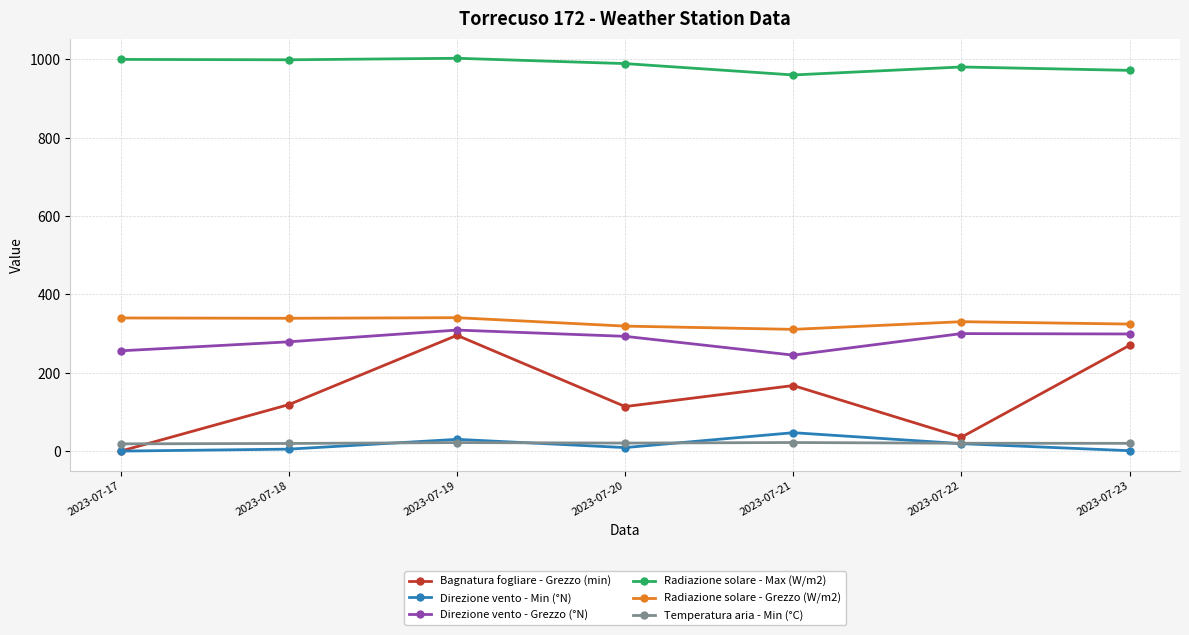

Is the value of Direzione vento - Grezzo (°N) at 2023-07-23 greater than the value of Direzione vento - Min (°N) at 2023-07-22?

Yes